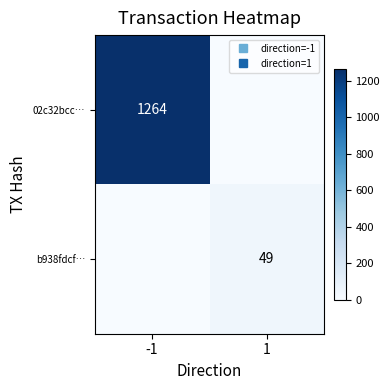

At which label does 02c32bcc… reach its minimum?

1